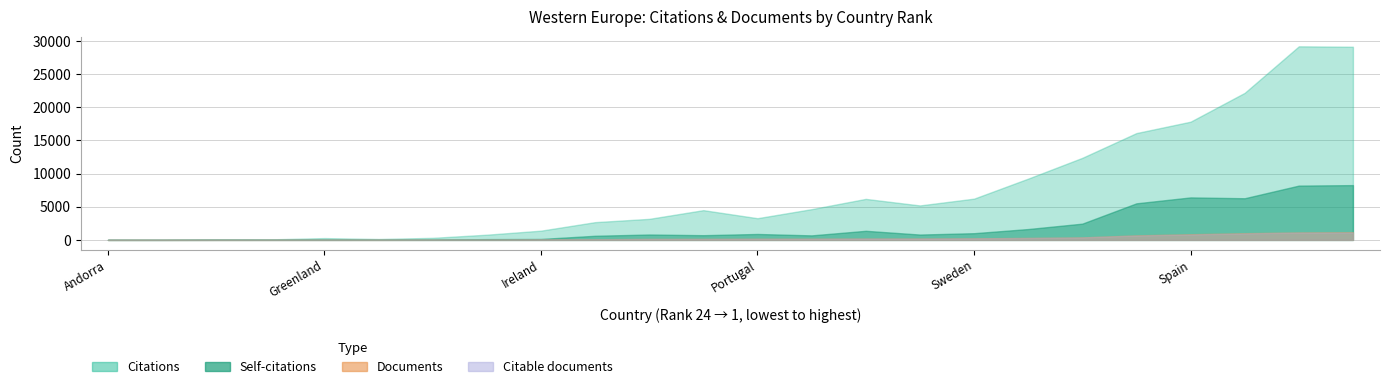

Where is the first local minimum for Citations?

Monaco